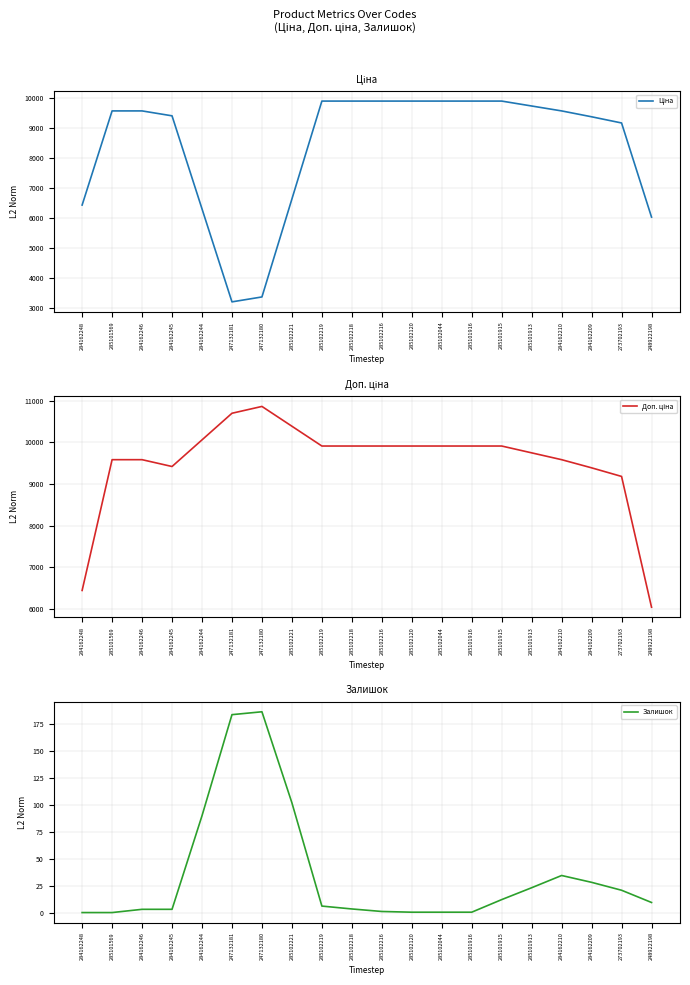

In Доп. ціна, how many points are lower than both neighbors (excluding endpoints)?

1